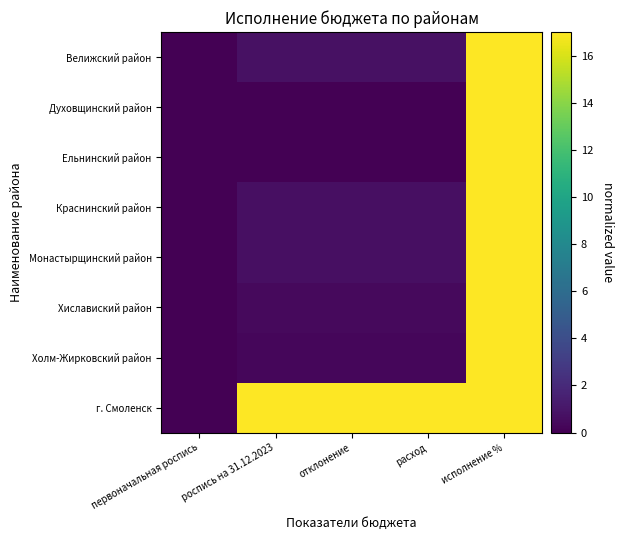

List the series in order of their peak value, highest first.

Велижский район, Духовщинский район, Ельнинский район, Краснинский район, Монастырщинский район, Хиславиский район, Холм-Жирковский район, г. Смоленск